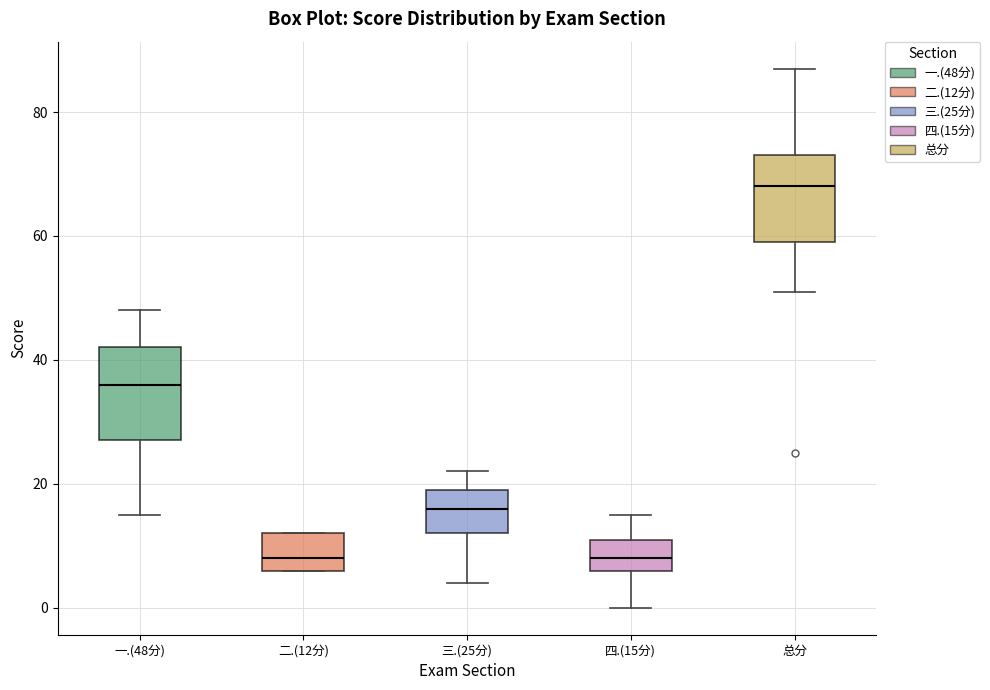

Reading left to right, transcribe this box plot: for each box, give where its median line is, the range the box spans, and where its two whiskers end, as read against the y-axis. The values are not printed on the chart, so give them approximately, as read against the axis.

一.(48分): median 36, box 28 to 42, whiskers 16 to 48
二.(12分): median 8, box 6 to 12, whiskers 6 to 12
三.(25分): median 16, box 12 to 20, whiskers 4 to 22
四.(15分): median 8, box 6 to 12, whiskers 0 to 16
总分: median 68, box 60 to 74, whiskers 52 to 88